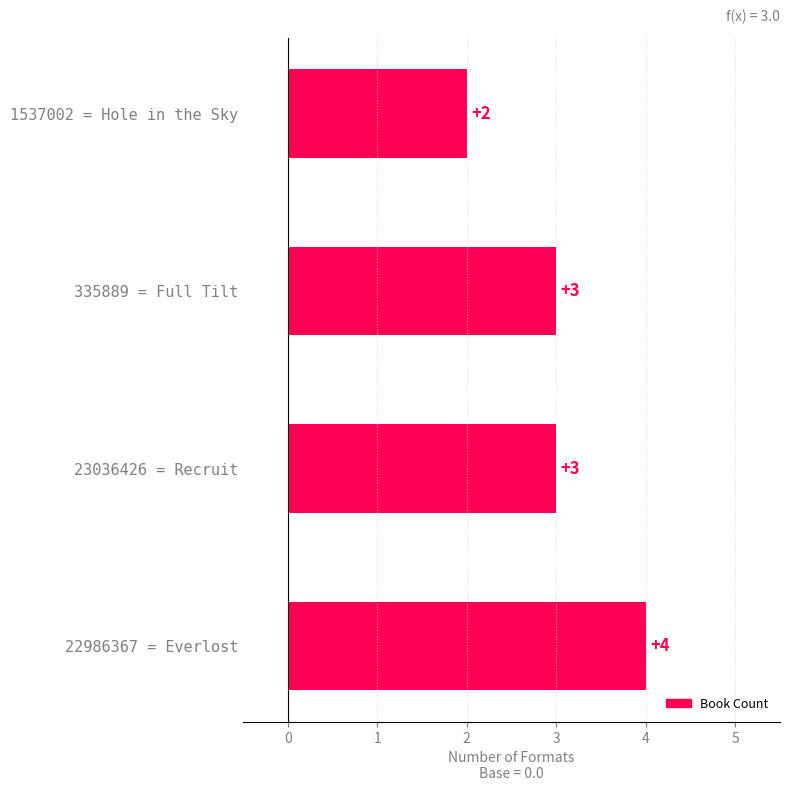

What is the ratio of the value at 1537002 = Hole in the Sky to the value at 22986367 = Everlost?

0.5